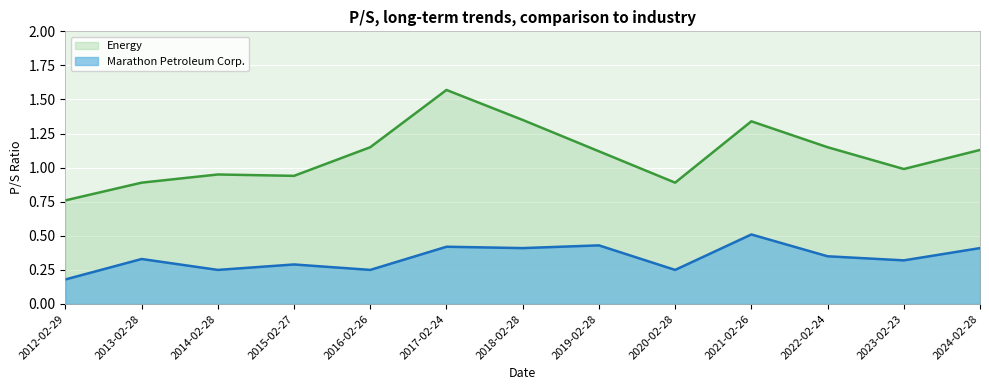

At how many categories does at least one series exceed 0?

13